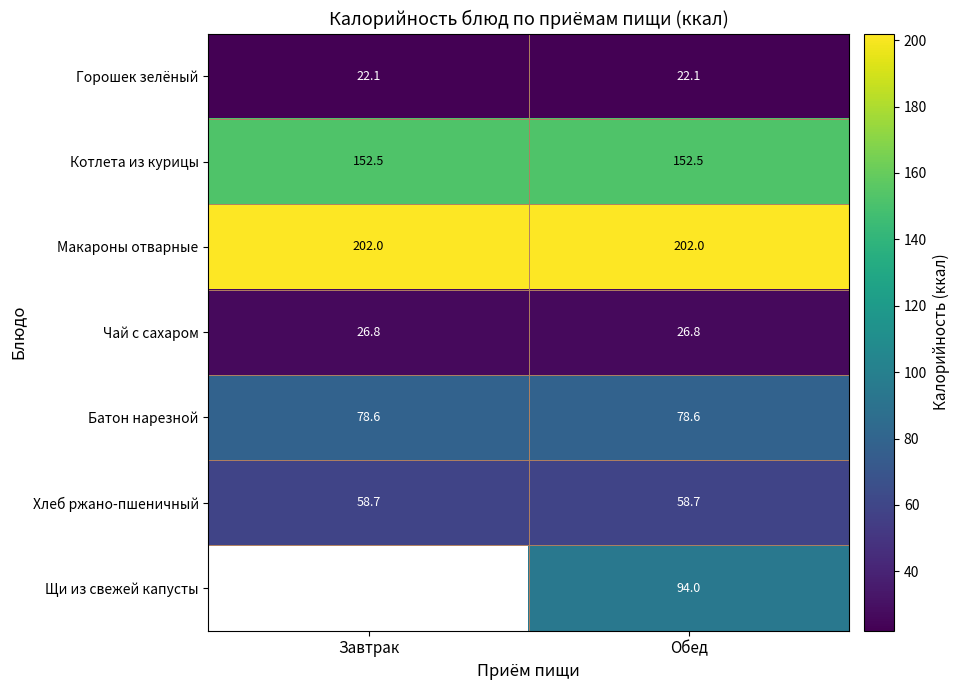

Which has a higher value, Завтрак or Обед?

Завтрак